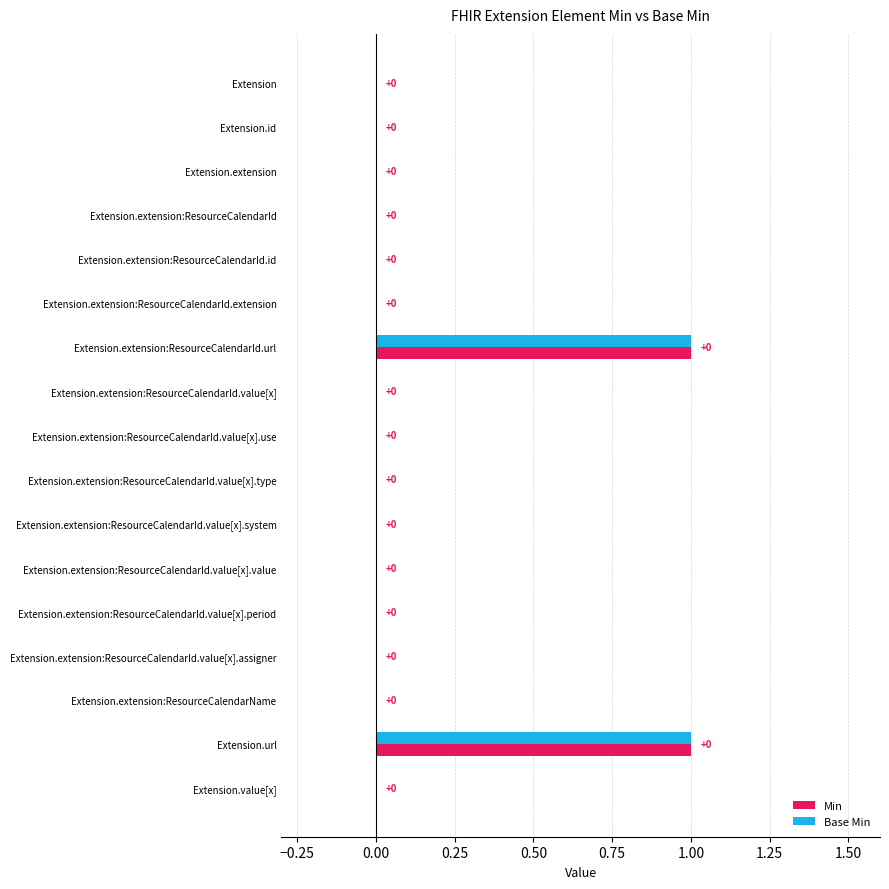

Is the value of Base Min at Extension.extension:ResourceCalendarName greater than the value of Min at Extension.extension:ResourceCalendarId.value[x]?

No